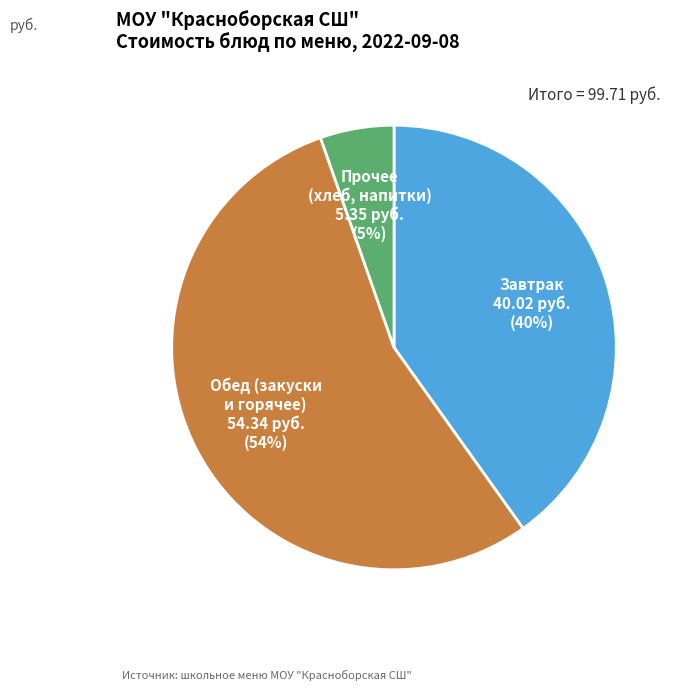

To the nearest percent, what is the average slice percentage?

33%